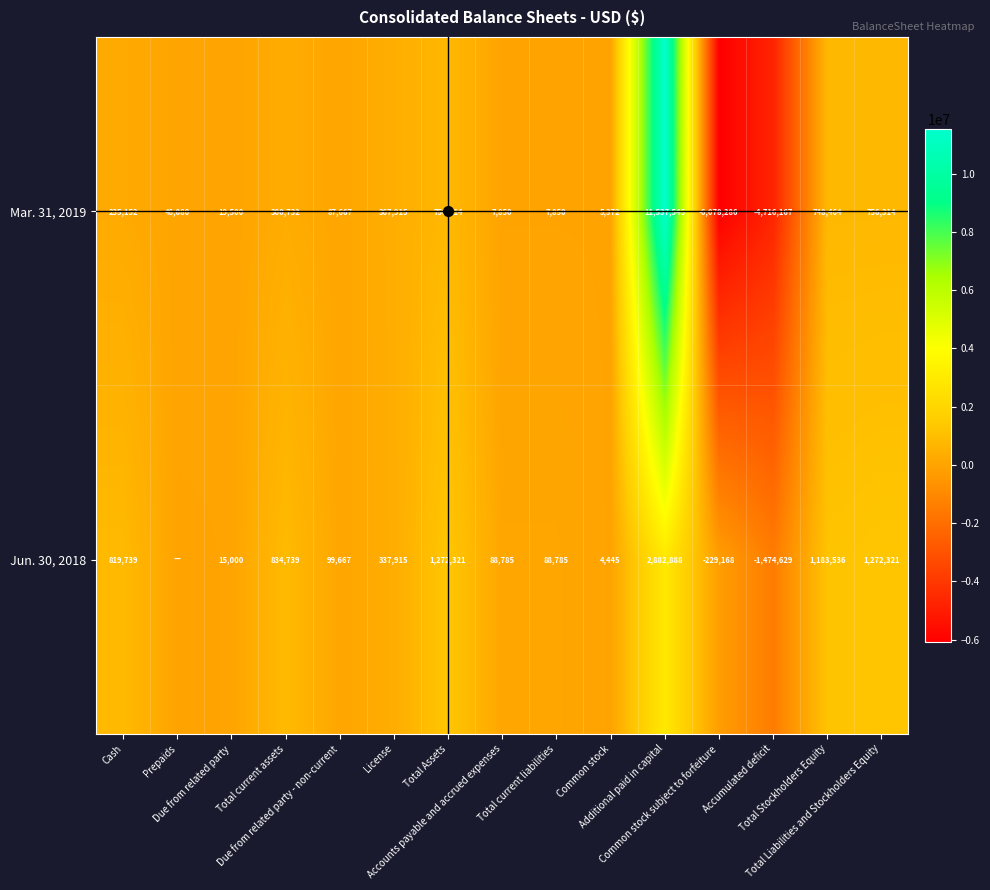

The value of Mar. 31, 2019 at Total current liabilities is 2400. True or false?

False